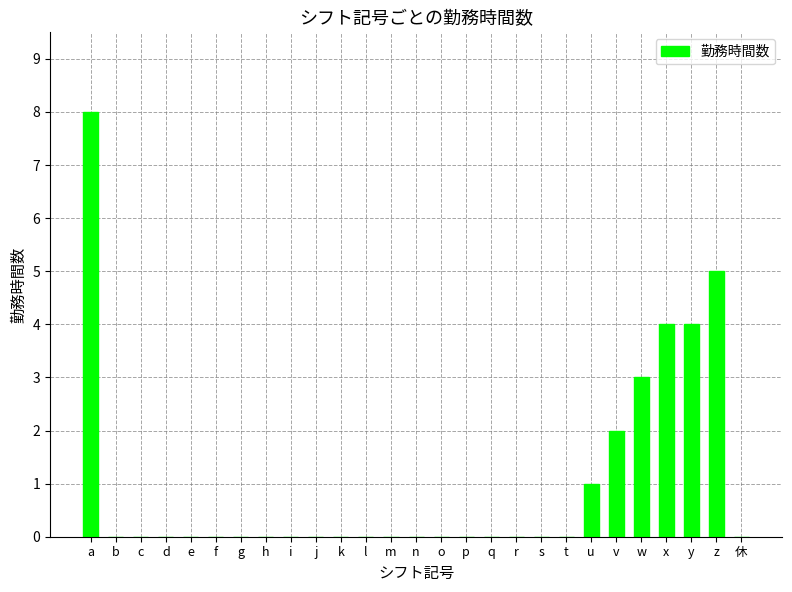

At which category does the chart reach its peak across all series?

a